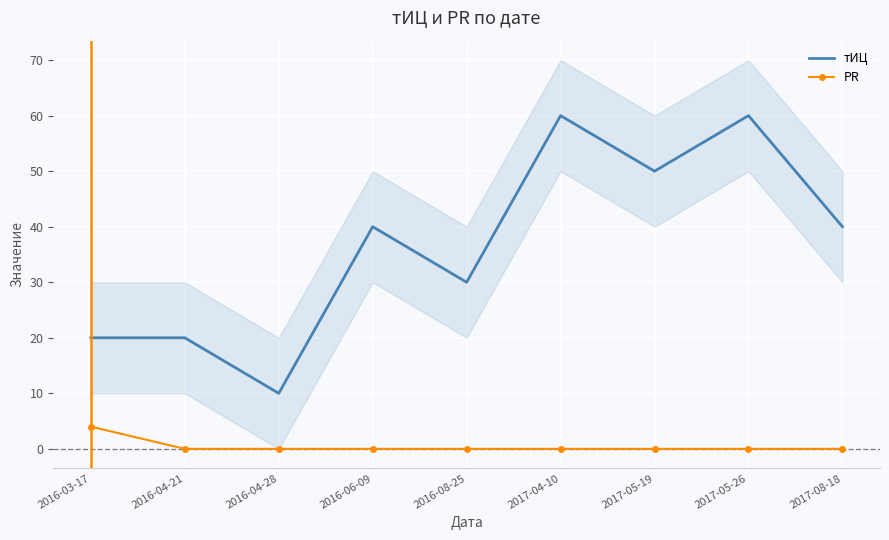

The PR series shows 0 at 2016-08-25. True or false?

True